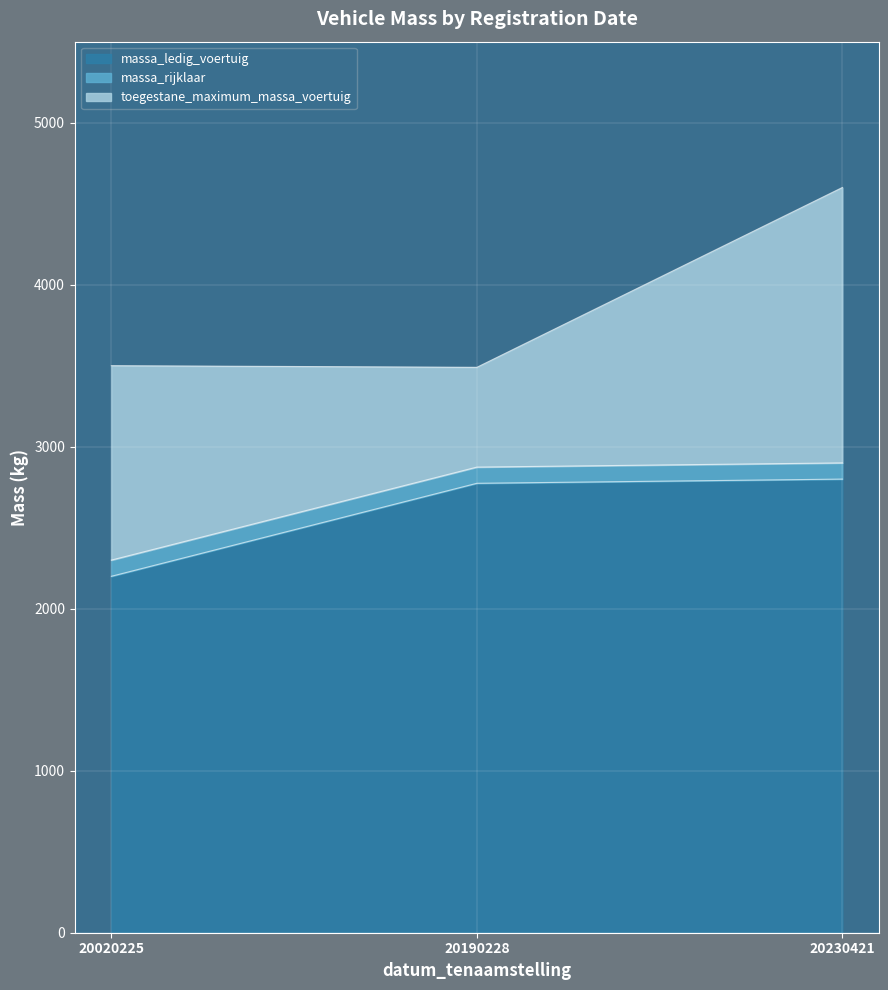

What is the value of the massa_ledig_voertuig point at the 2nd from the left?

2774